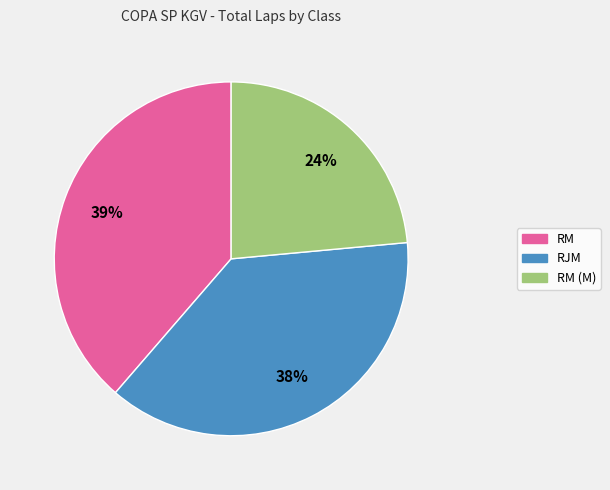

How many segments does this pie chart have?

3